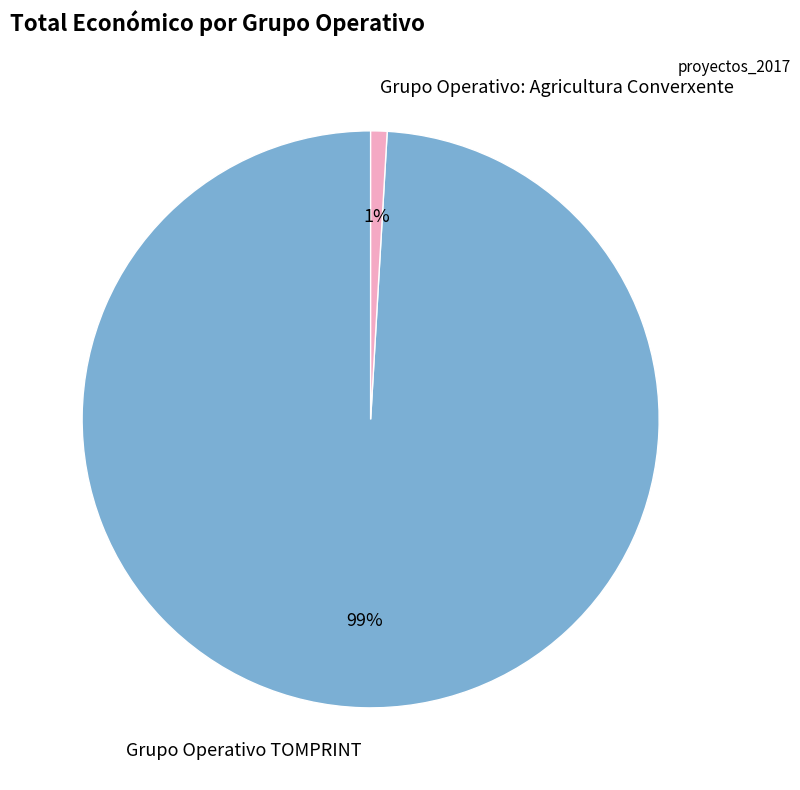

Between Grupo Operativo: Agricultura Converxente and Grupo Operativo TOMPRINT, which is larger?

Grupo Operativo TOMPRINT